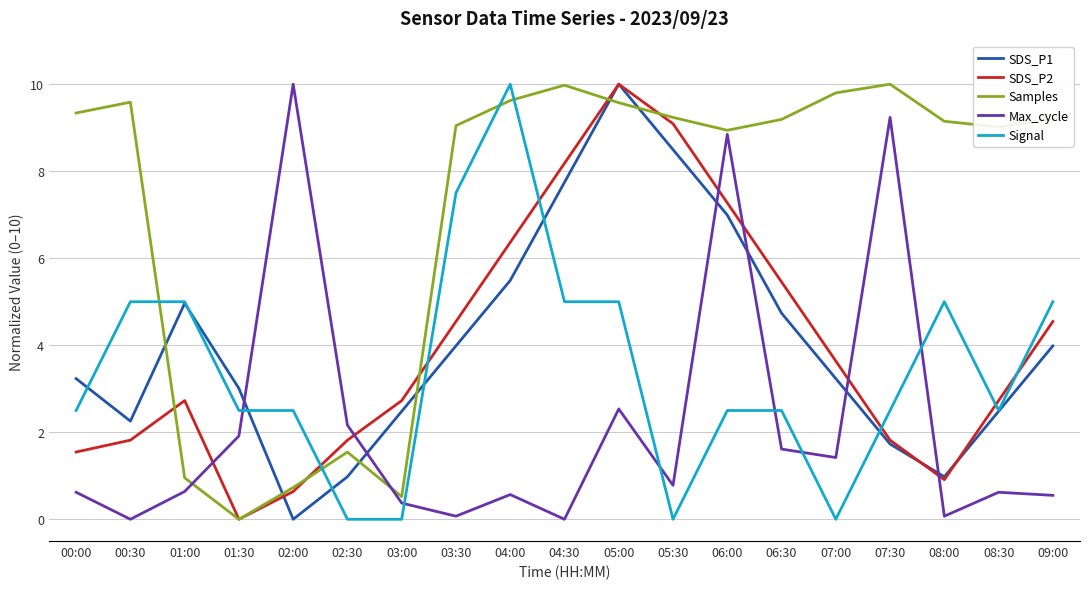

What is the highest value of the Max_cycle series?

10.0